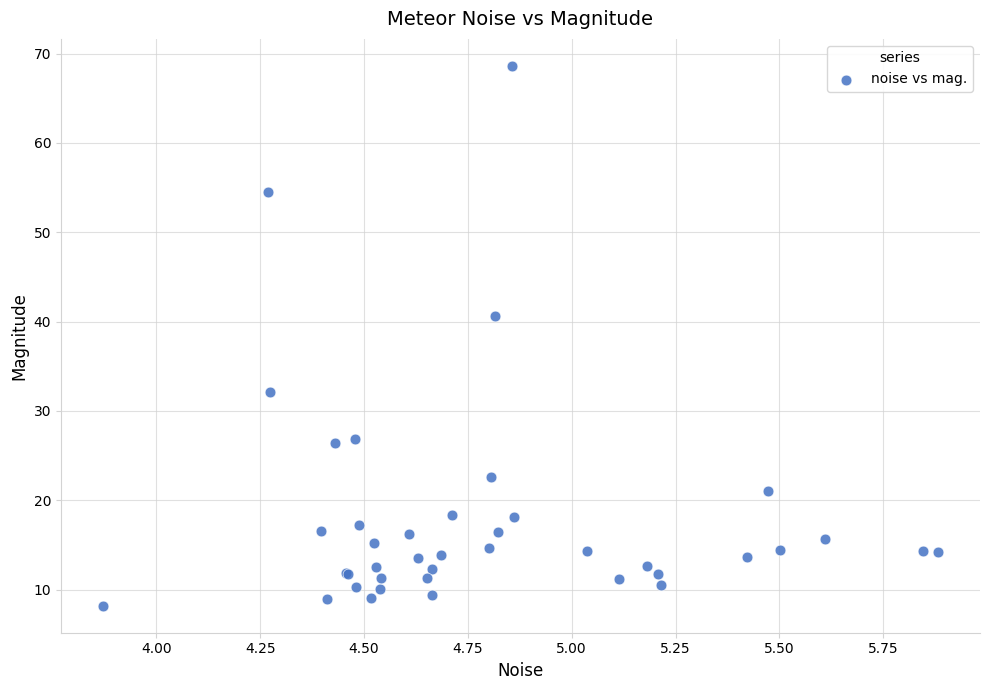

What Y value in the scatter plot is closest to 38?

40.6